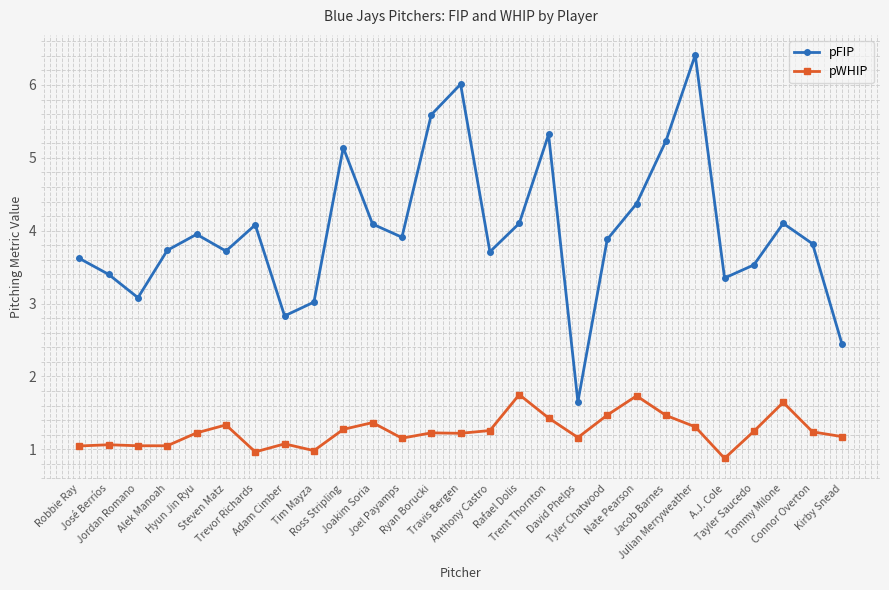

Which series has the largest range (max minus min)?

pFIP